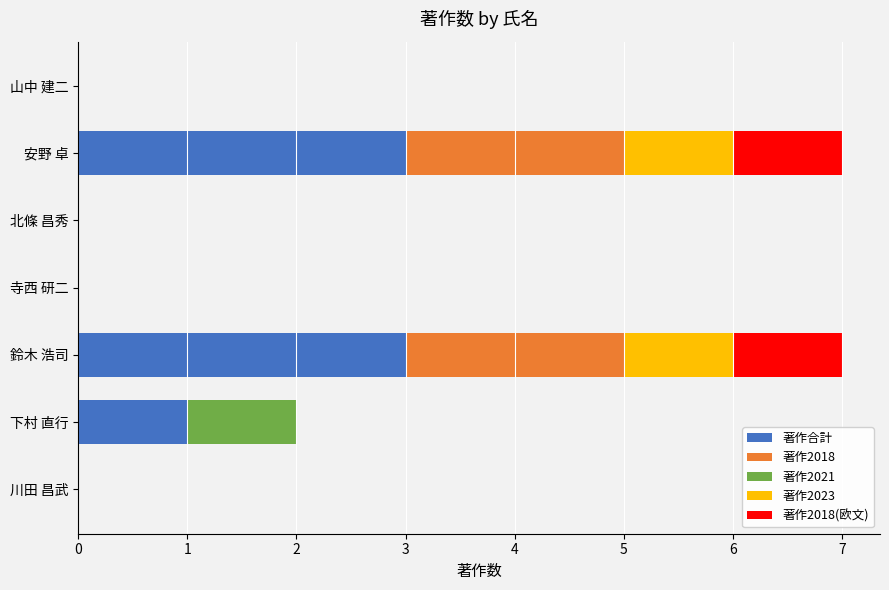

What is the total value across all series at 鈴木 浩司?

7